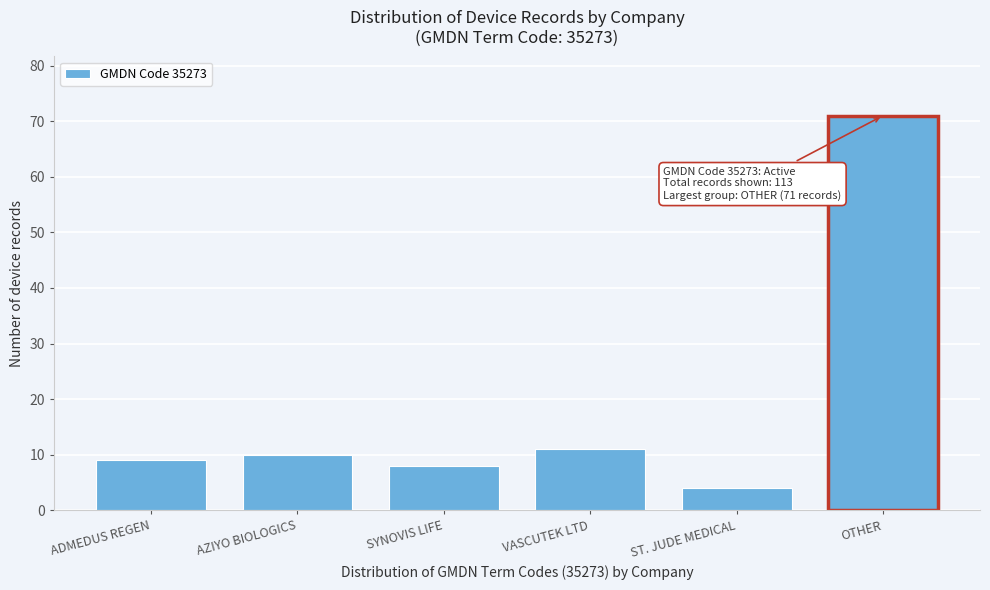

Reading left to right, transcribe all the data shown in this chart.

ADMEDUS REGEN=9	AZIYO BIOLOGICS=10	SYNOVIS LIFE=8	VASCUTEK LTD=11	ST. JUDE MEDICAL=4	OTHER=71